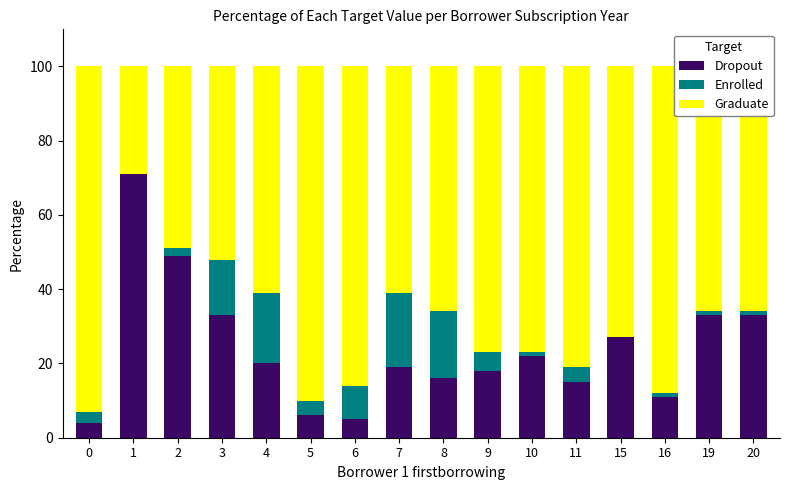

How many categories are shown in the chart?

16